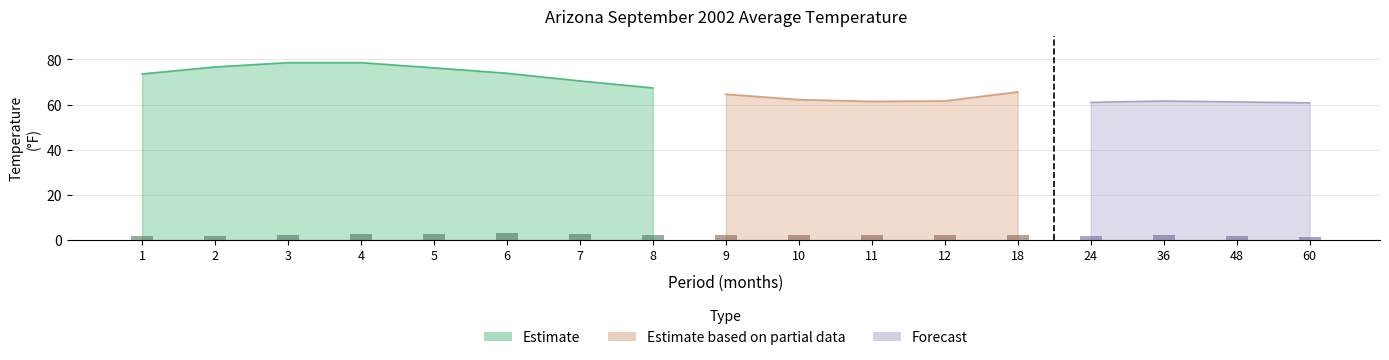

What is the spread (max minus min) of values at 10?

60.2